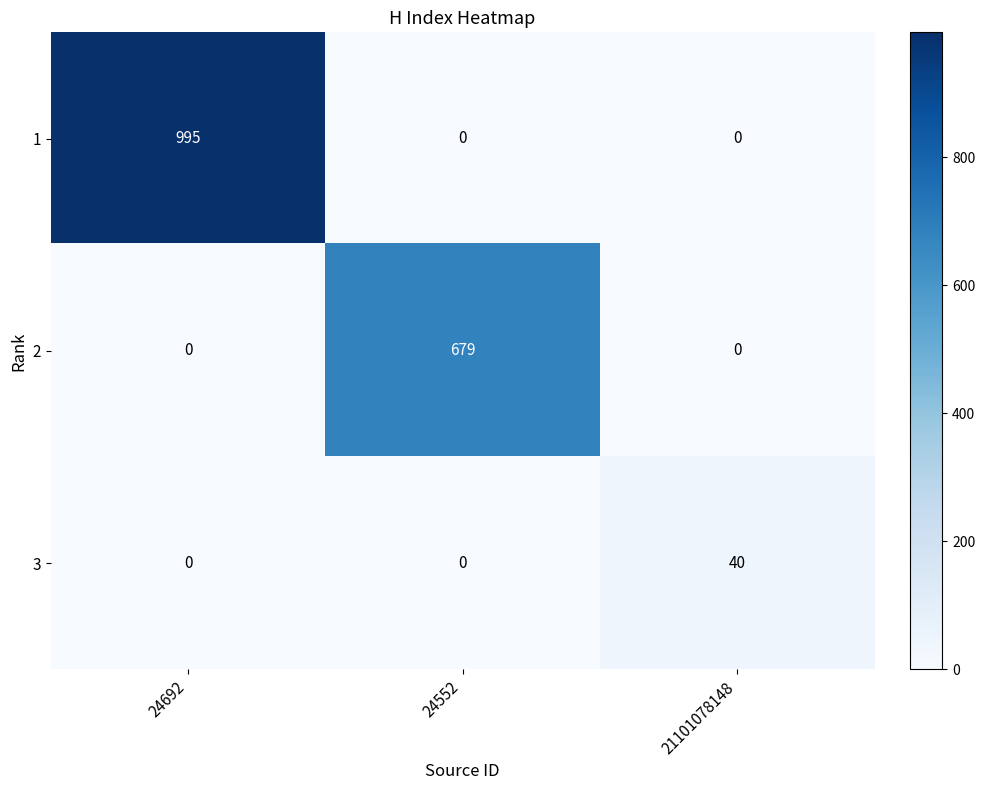

Reading right to left, transcribe all the data shown in this chart.

1: 21101078148=0	24552=0	24692=995
2: 21101078148=0	24552=679	24692=0
3: 21101078148=40	24552=0	24692=0